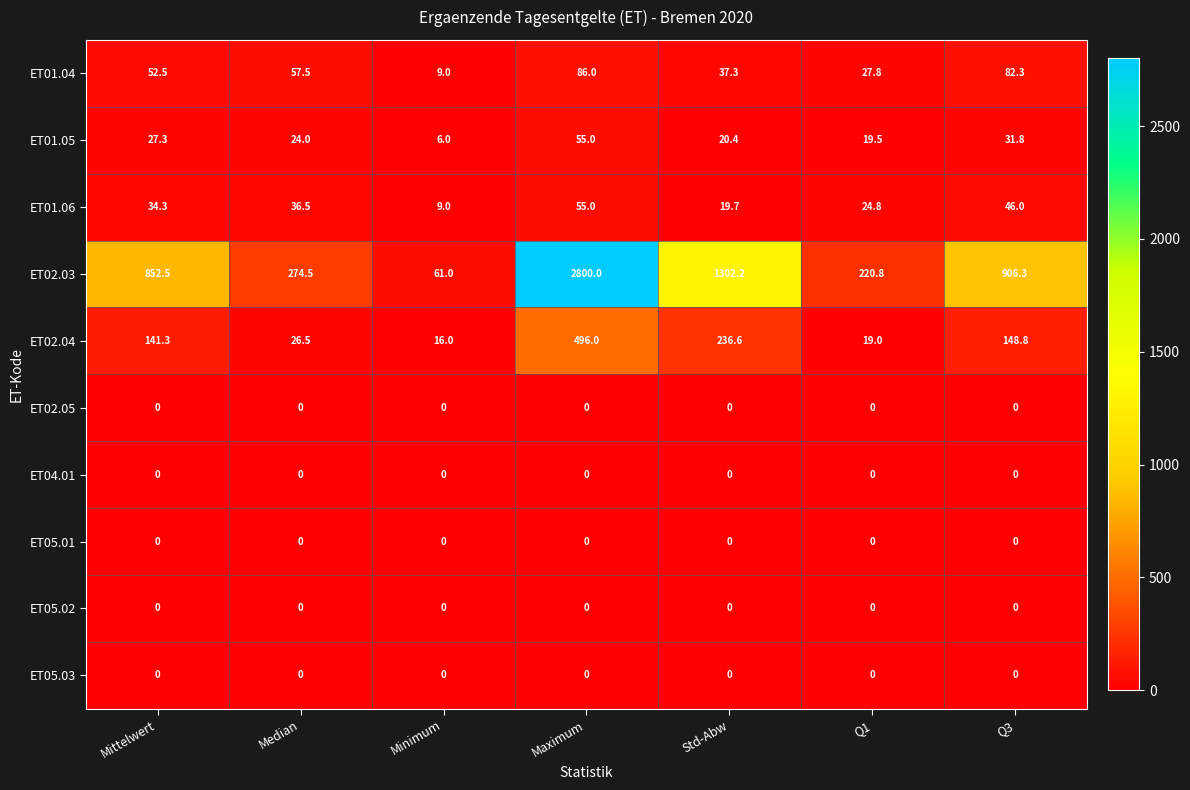

What is the difference between the second highest and minimum values in the ET02.03 series?

1241.2